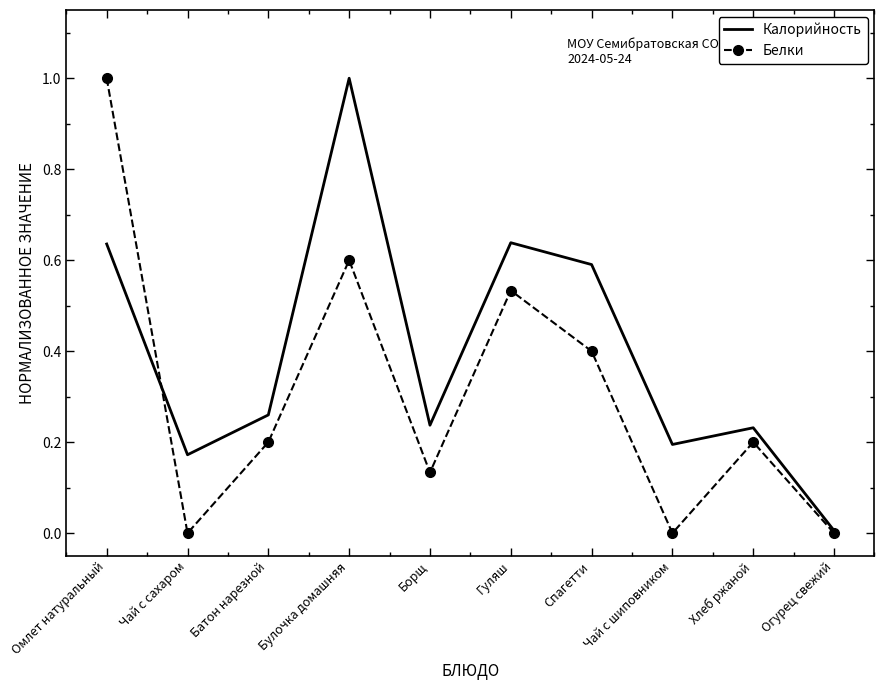

Which series changed the most between Батон нарезной and Чай с шиповником?

Белки